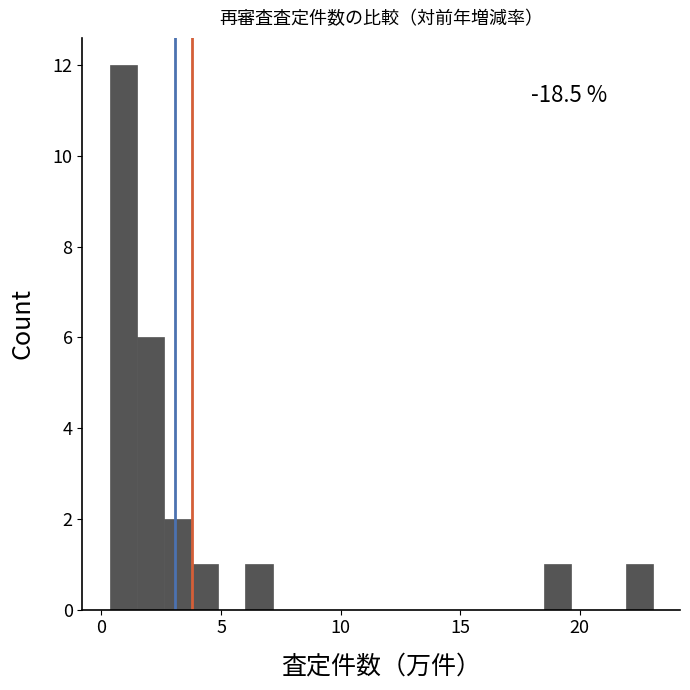

Around what value on the x-axis is the tallest bar? Give the approximate position of its centre, as read against the axis.

1.0